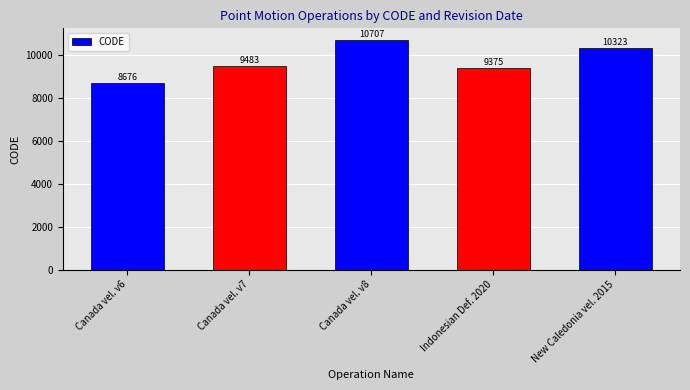

What is the sum of all values?

48564